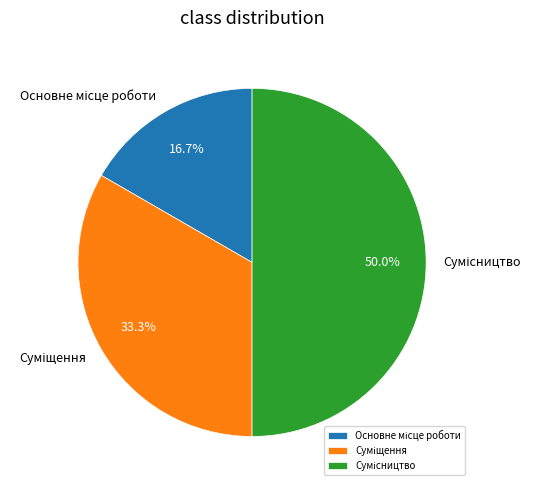

Does Суміщення represent more than half of the total?

No